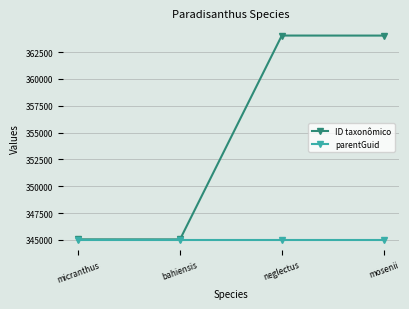

Which series has the largest total across all categories?

ID taxonômico